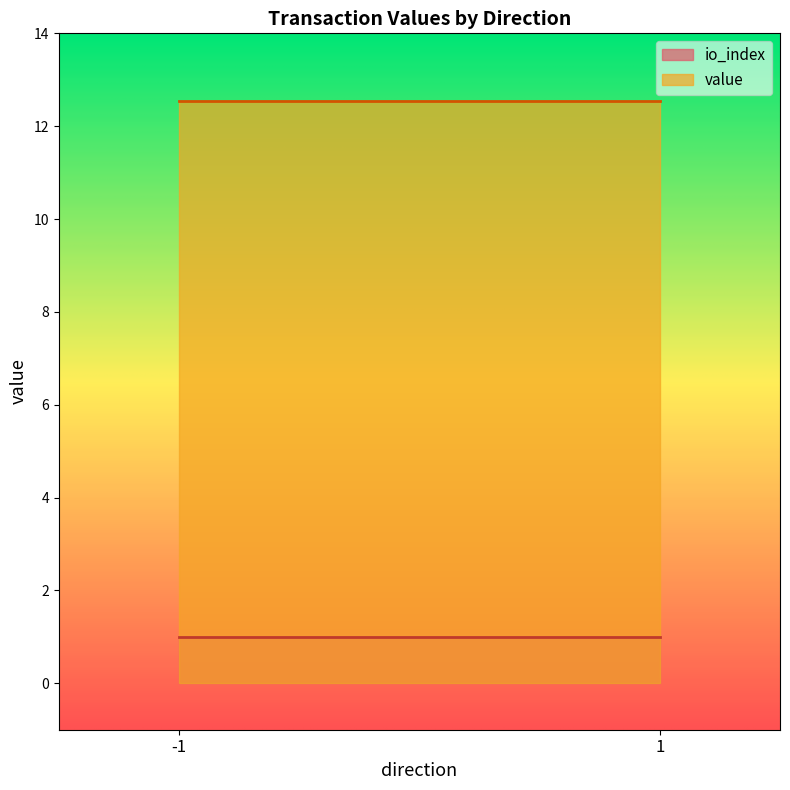

At 1, list the series in order from largest to smallest.

value, io_index